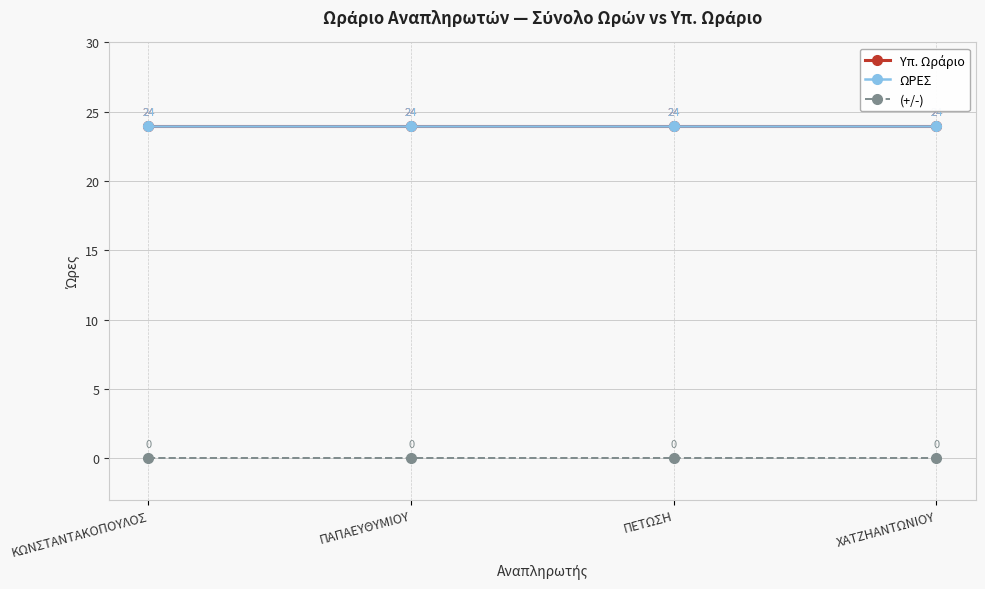

Reading left to right, list all the values displayed in this chart.

Υπ. Ωράριο: 24	24	24	24
ΩΡΕΣ: 24	24	24	24
(+/-): 0	0	0	0